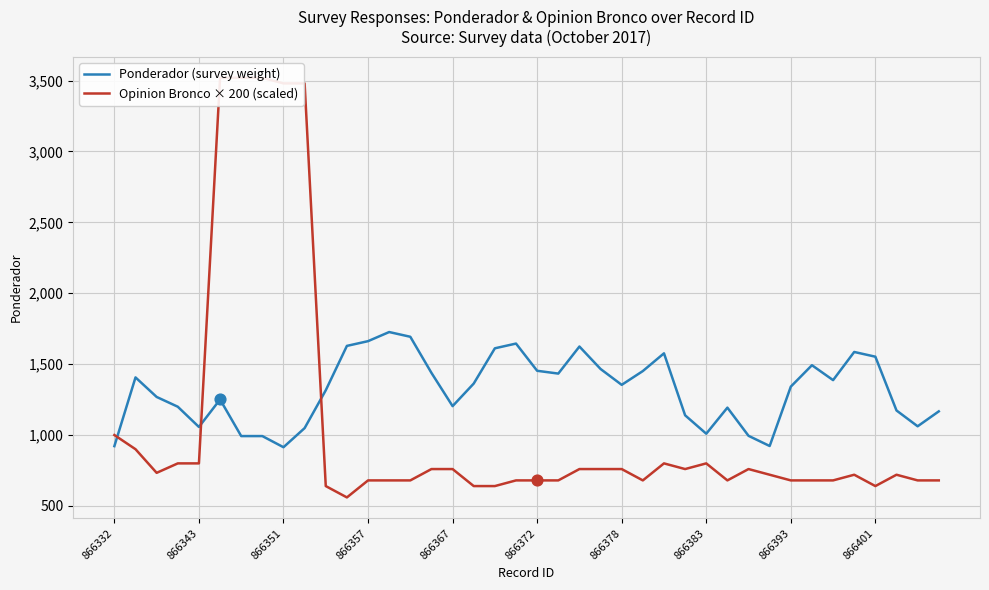

Which series contains the highest Y value?

Opinion Bronco × 200 (scaled)